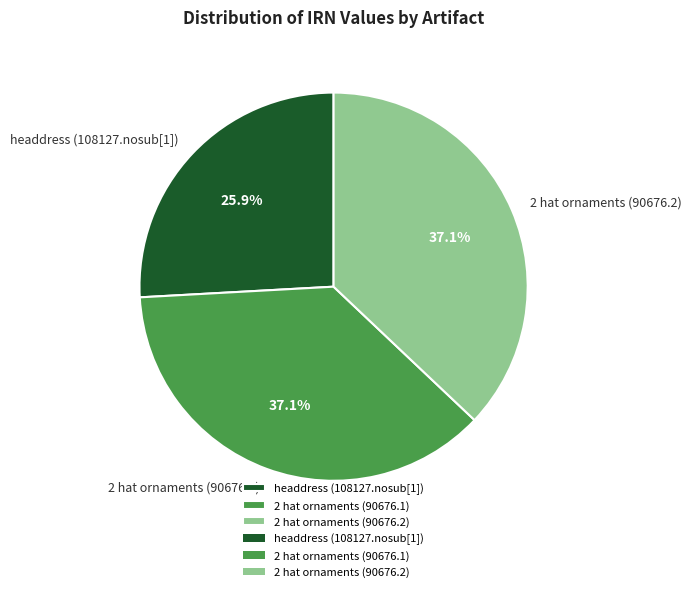

Which slice is the smallest?

headdress (108127.nosub[1])